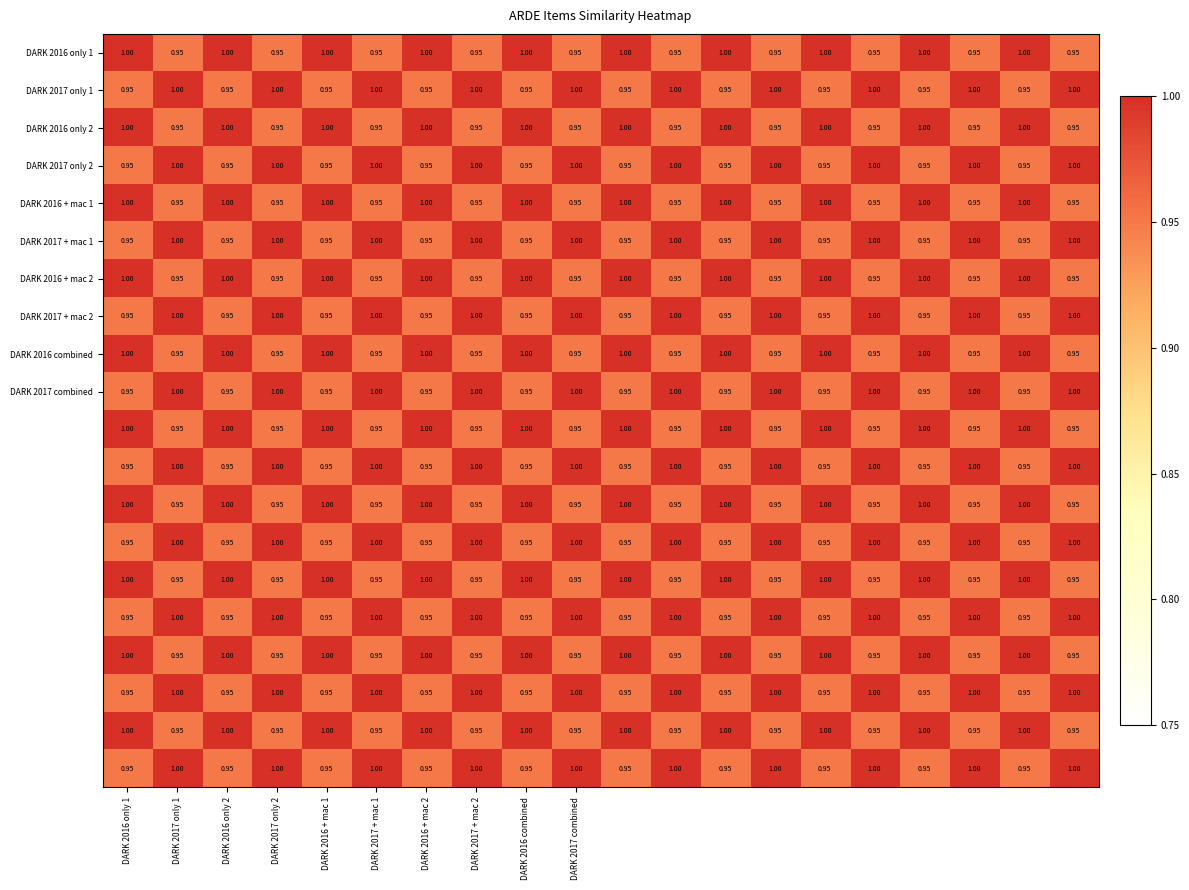

At which category is the sum across all series the highest?

DARK 2016 only 1